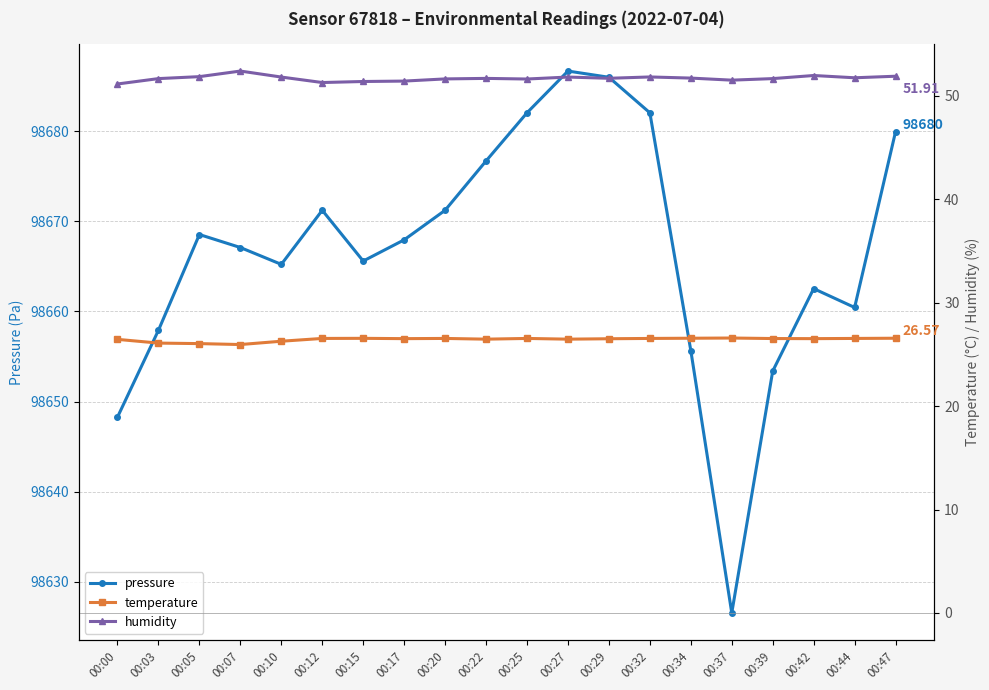

At which category does the chart reach its peak across all series?

00:27